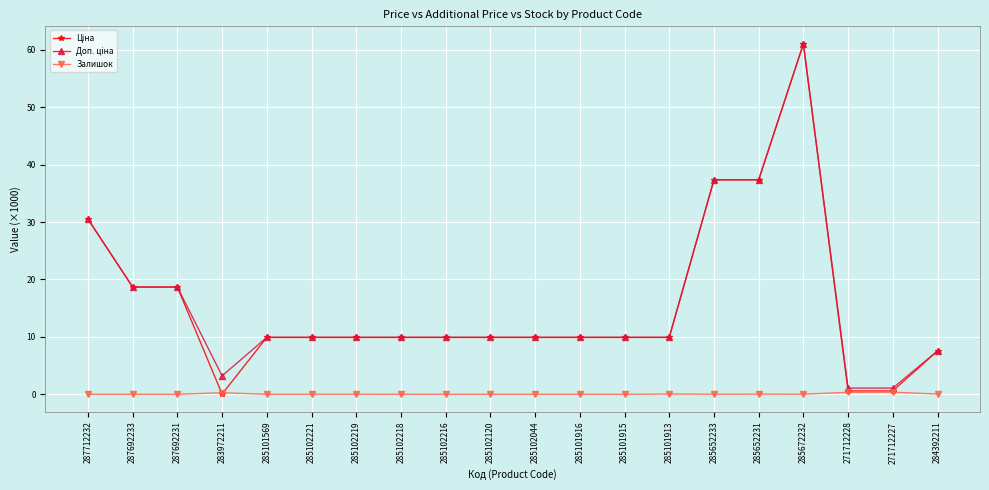

What is the label of the 20th point from the left?

284392211